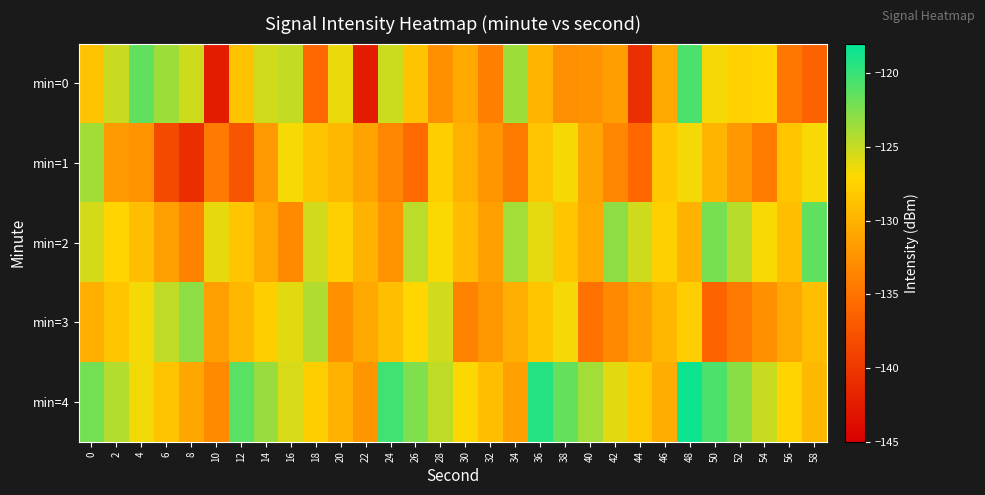

Reading left to right, extract all data points from this chart.

min=0: 0=-128.8	2=-125.1	4=-121.4	6=-123.6	8=-125.3	10=-142.4	12=-128.8	14=-125.3	16=-124.9	18=-135.8	20=-126.4	22=-142.5	24=-125.2	26=-128.5	28=-132.6	30=-130.8	32=-133.9	34=-123.6	36=-129.8	38=-132.8	40=-132.5	42=-131.6	44=-140.7	46=-130.7	48=-120.7	50=-126.6	52=-127.6	54=-127.2	56=-134.6	58=-136.2
min=1: 0=-123.7	2=-131.9	4=-132.3	6=-138.4	8=-140.9	10=-134.4	12=-137.5	14=-131.8	16=-126.7	18=-128.6	20=-129.5	22=-131.2	24=-133.4	26=-135.6	28=-127.8	30=-130.1	32=-132.2	34=-134.3	36=-128.5	38=-126.7	40=-131.1	42=-133.5	44=-135.9	46=-128.3	48=-126.6	50=-129.8	52=-132.0	54=-134.2	56=-128.4	58=-126.8
min=2: 0=-125.5	2=-127.3	4=-129.1	6=-131.4	8=-133.7	10=-126.2	12=-128.5	14=-130.8	16=-133.1	18=-125.4	20=-127.7	22=-130.0	24=-132.3	26=-124.6	28=-126.9	30=-129.2	32=-131.5	34=-123.8	36=-126.1	38=-128.4	40=-130.7	42=-123.0	44=-125.3	46=-127.6	48=-129.9	50=-122.2	52=-124.5	54=-126.8	56=-129.1	58=-121.4
min=3: 0=-130.2	2=-128.4	4=-126.6	6=-124.8	8=-123.0	10=-131.4	12=-129.6	14=-127.8	16=-126.0	18=-124.2	20=-132.6	22=-130.8	24=-129.0	26=-127.2	28=-125.4	30=-133.8	32=-132.0	34=-130.2	36=-128.4	38=-126.6	40=-135.0	42=-133.2	44=-131.4	46=-129.6	48=-127.8	50=-136.2	52=-134.4	54=-132.6	56=-130.8	58=-129.0
min=4: 0=-122.1	2=-124.3	4=-126.5	6=-128.7	8=-130.9	10=-133.1	12=-121.2	14=-123.4	16=-125.6	18=-127.8	20=-130.0	22=-132.2	24=-120.3	26=-122.5	28=-124.7	30=-126.9	32=-129.1	34=-131.3	36=-119.4	38=-121.6	40=-123.8	42=-126.0	44=-128.2	46=-130.4	48=-118.5	50=-120.7	52=-122.9	54=-125.1	56=-127.3	58=-129.5